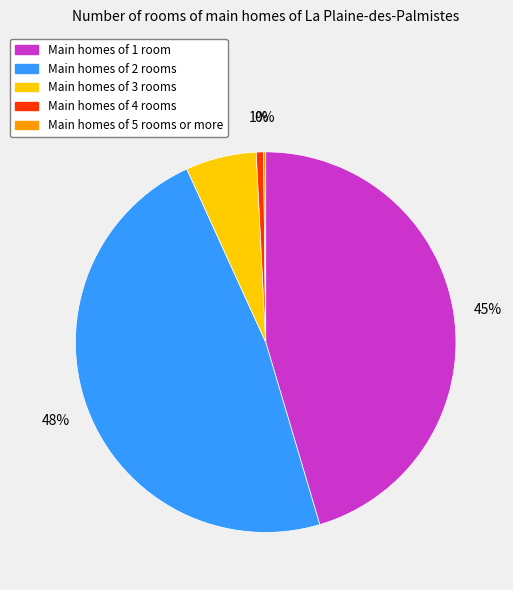

Is there a majority slice in this chart?

No